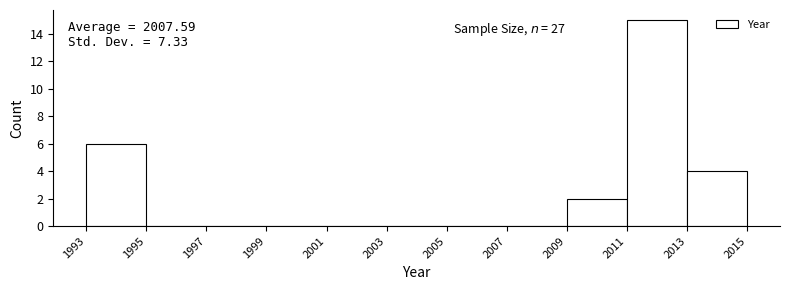

Over which range of the x-axis is the bar tallest?

2011 to 2013